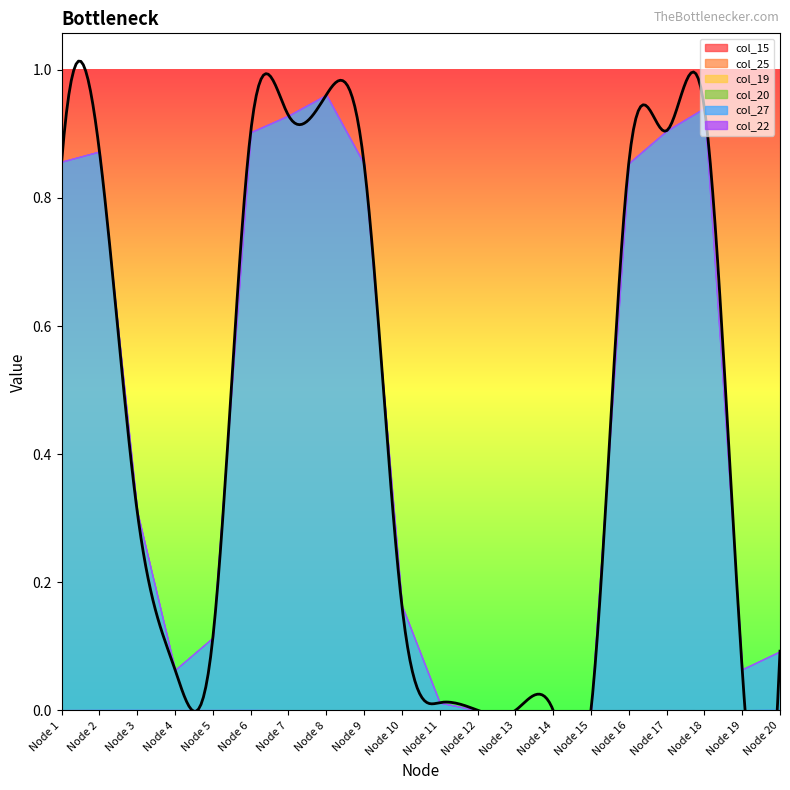

Rank the series by their maximum value, from highest to lowest.

col_27, col_20, col_25, col_15, col_19, col_22